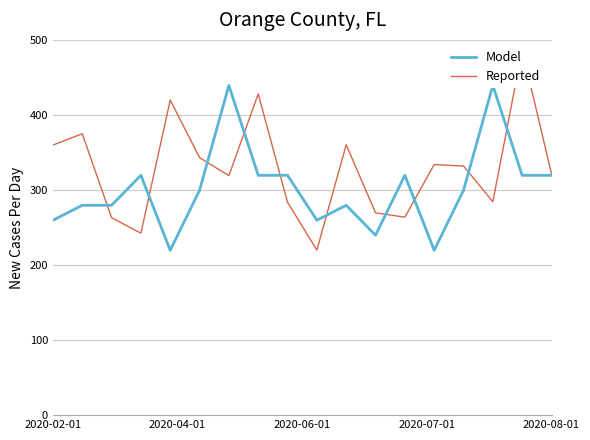

Reading right to left, what are all the values shown in this chart?

Model: 320.0	320.0	440.0	300.0	220.0	320.0	240.0	280.0	260.0	320.0	320.0	440.0	300.0	220.0	320.0	280.0	280.0	260.0
Reported: 321.9	487.3	284.7	332.3	334.3	264.1	270.0	360.8	220.2	284.0	428.7	319.6	343.5	420.4	242.7	263.4	375.4	360.3